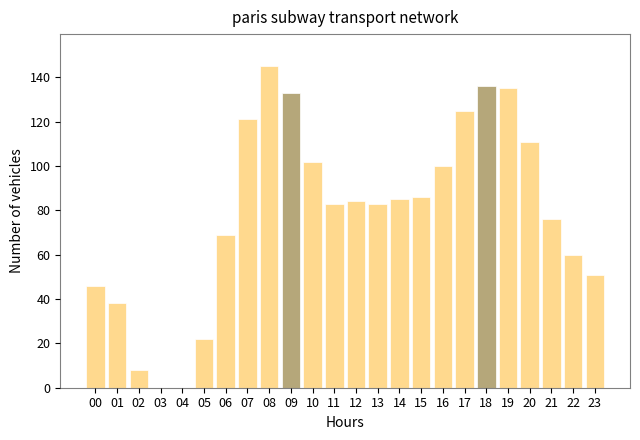

Reading left to right, list all the values displayed in this chart.

00=46	01=38	02=8	03=0	04=0	05=22	06=69	07=121	08=145	09=133	10=102	11=83	12=84	13=83	14=85	15=86	16=100	17=125	18=136	19=135	20=111	21=76	22=60	23=51